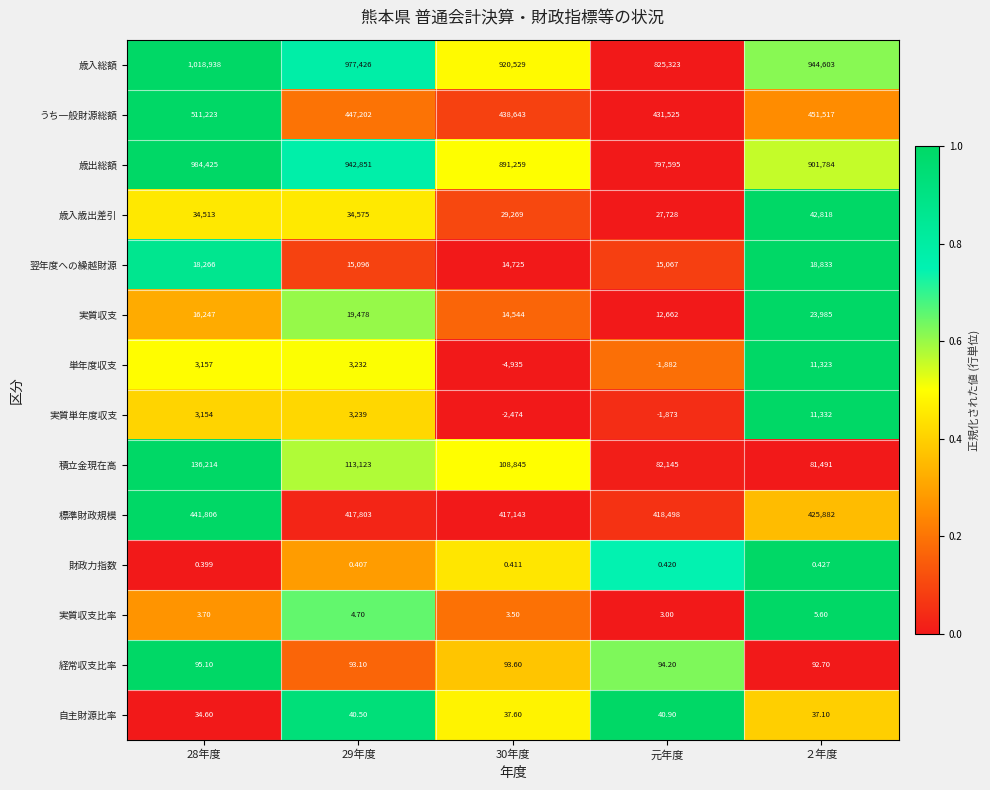

Is the value of 積立金現在高 at ２年度 greater than the value of 財政力指数 at 28年度?

Yes